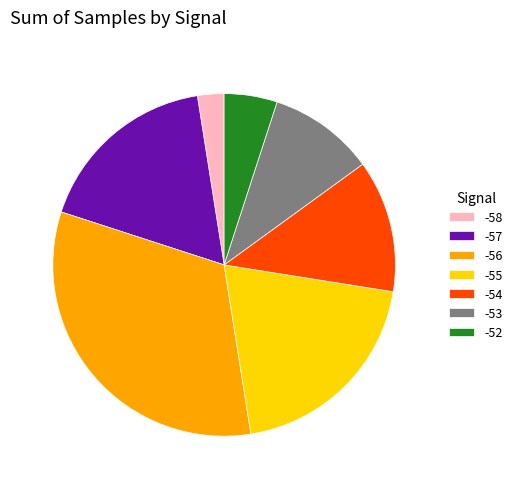

The -52 slice represents 5% of the pie. True or false?

True